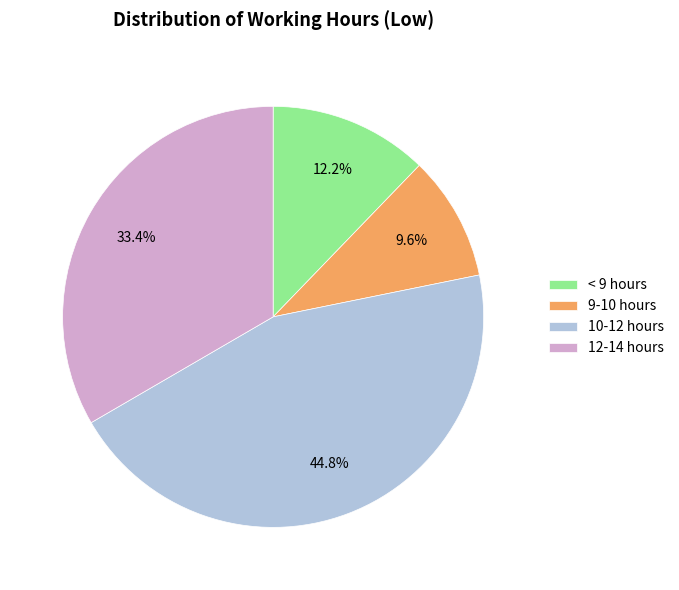

Rank the categories by value from lowest to highest.

9-10 hours, < 9 hours, 12-14 hours, 10-12 hours